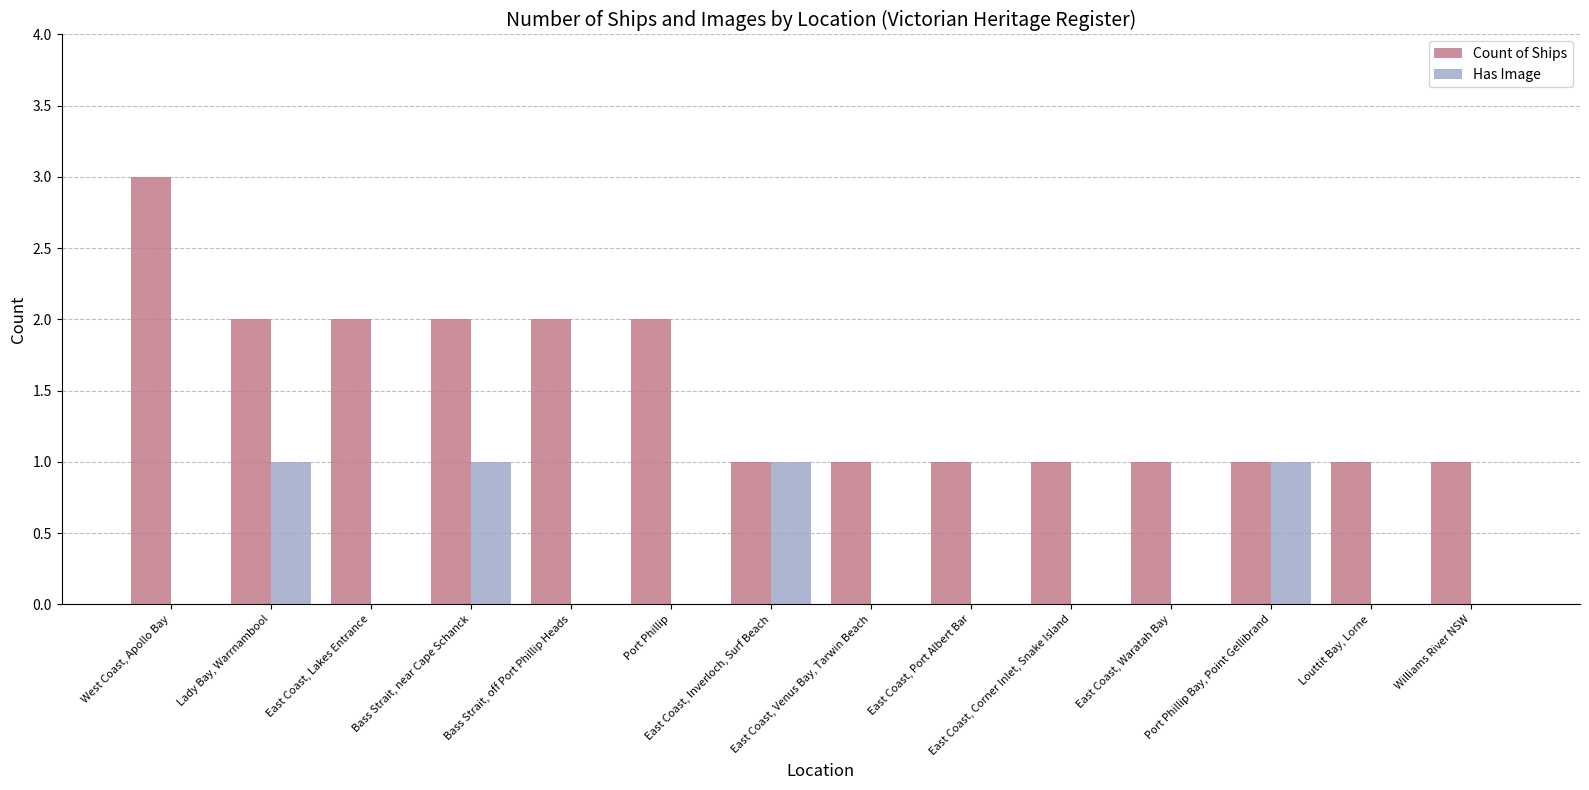

What is the sum of all Count of Ships values?

21